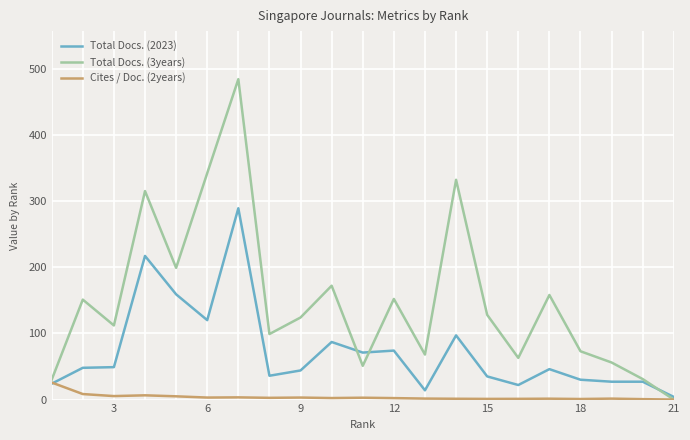

Which series has the largest range (max minus min)?

Total Docs. (3years)